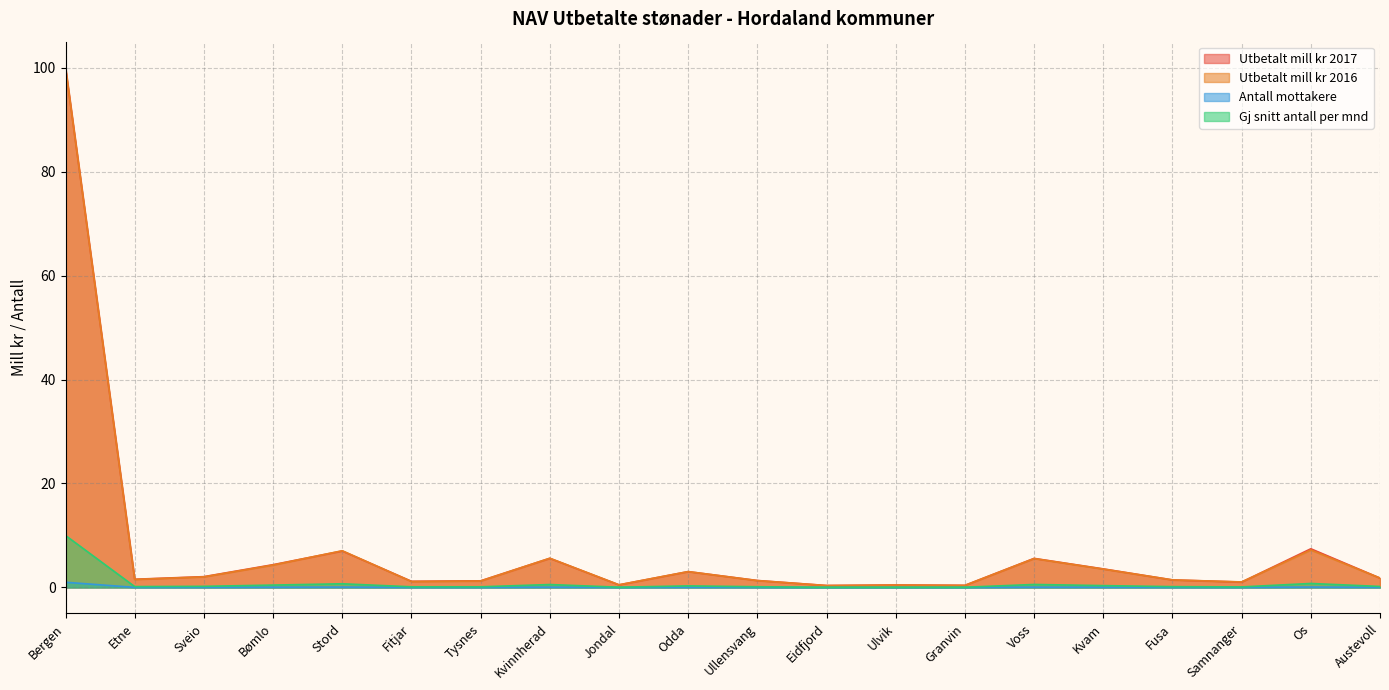

List the labels in order of Gj snitt antall per mnd value, largest first.

Bergen, Os, Stord, Voss, Kvinnherad, Bømlo, Kvam, Odda, Sveio, Austevoll, Etne, Fusa, Ullensvang, Tysnes, Fitjar, Samnanger, Jondal, Ulvik, Granvin, Eidfjord